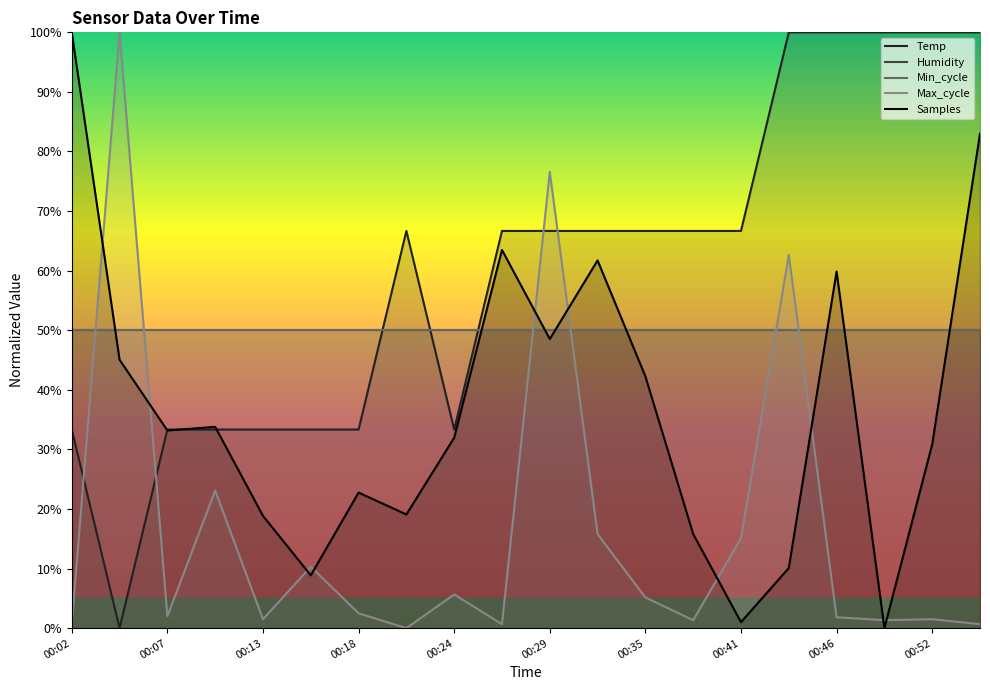

Where is Humidity nearest to the value 50?

00:02